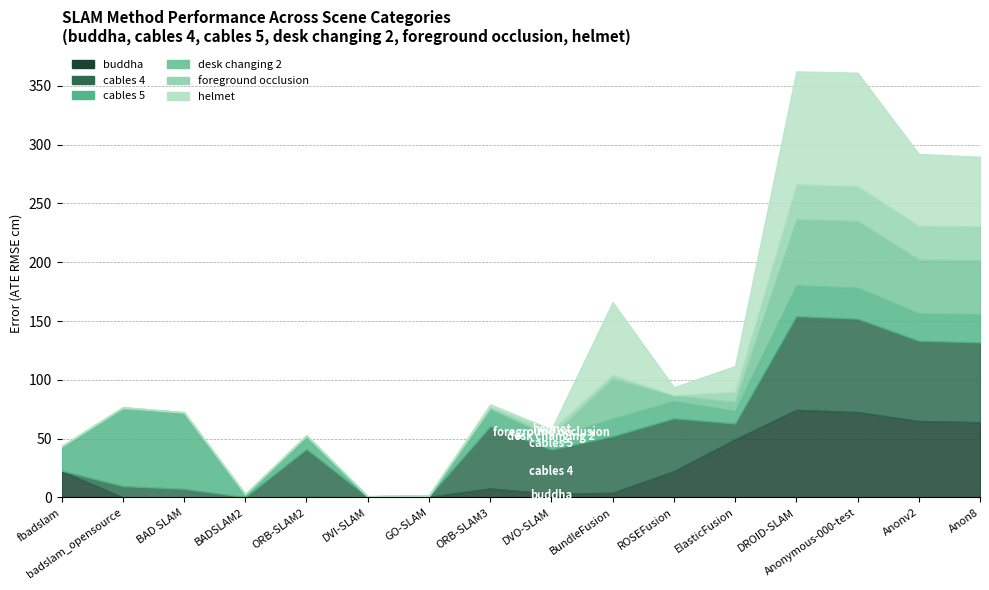

Where does the cables 4 series first go above 40?

ORB-SLAM2